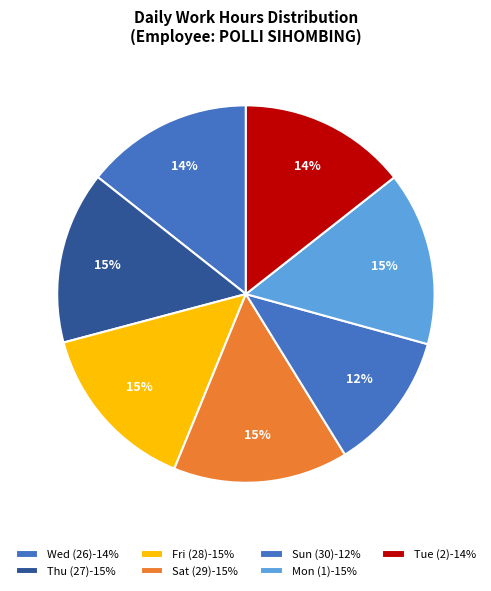

How many segments does this pie chart have?

7